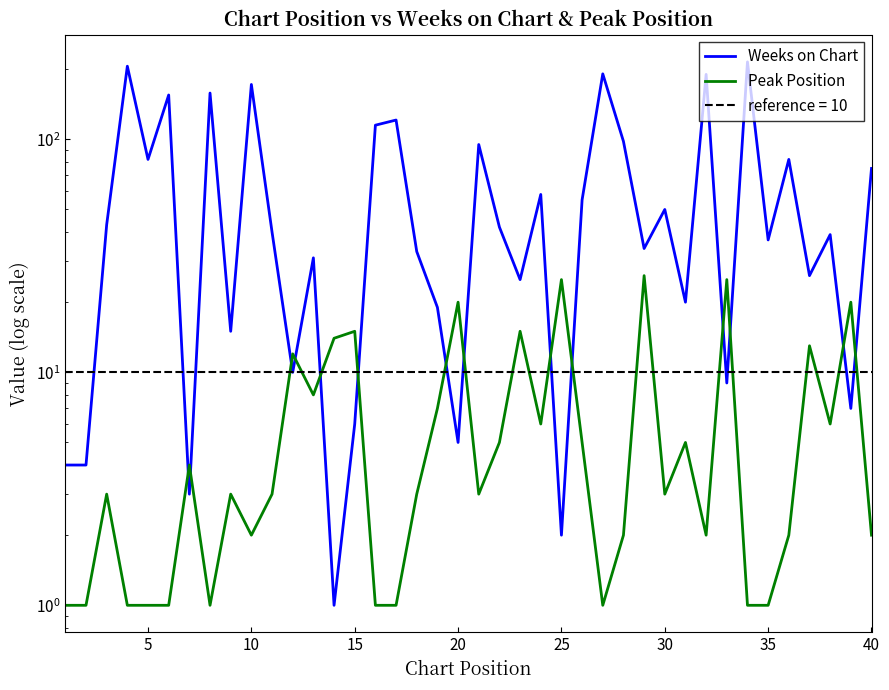

Is it true that Peak Position equals 0 at 15?

False